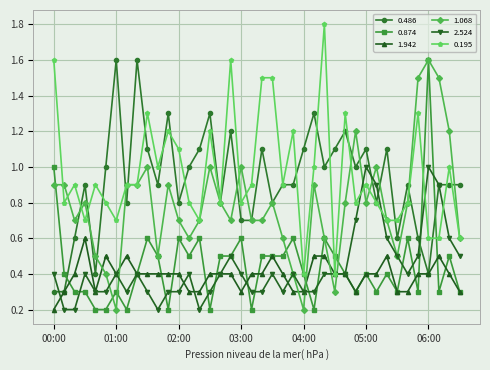

What is the value of the 2.524 point at the 12th from the left?

0.3